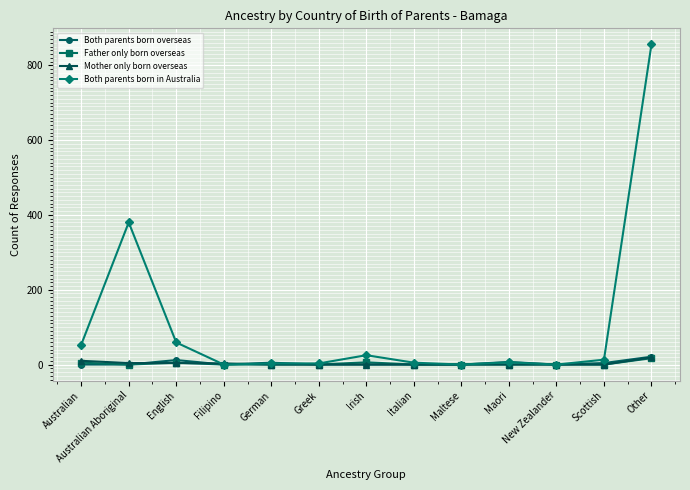

What is the average value of the Father only born overseas series?

3